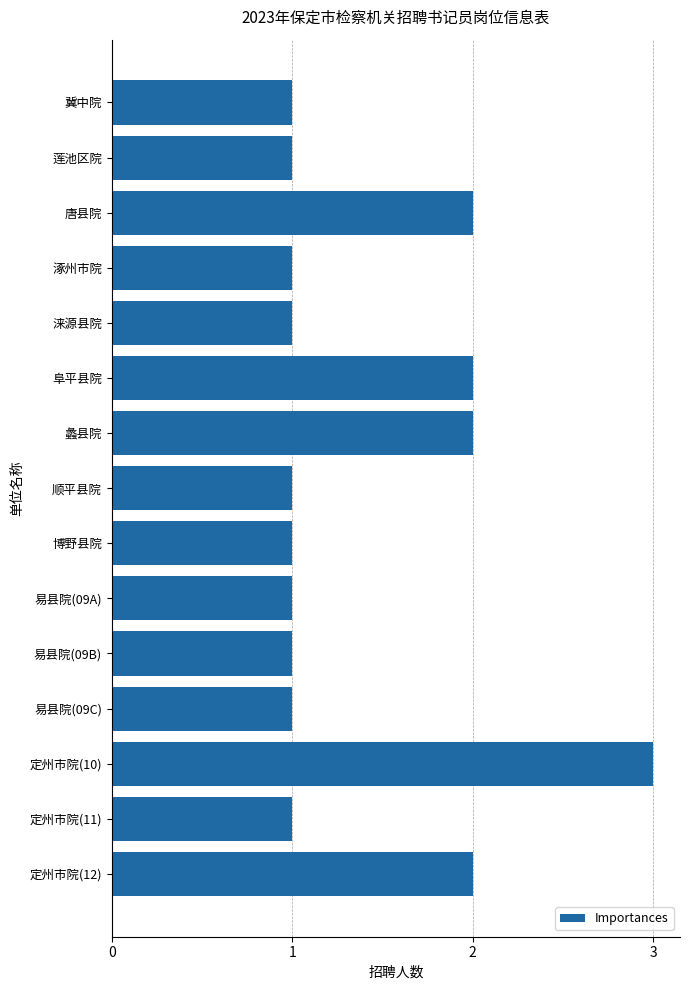

What is the label of the 1st bar from the top?

冀中院